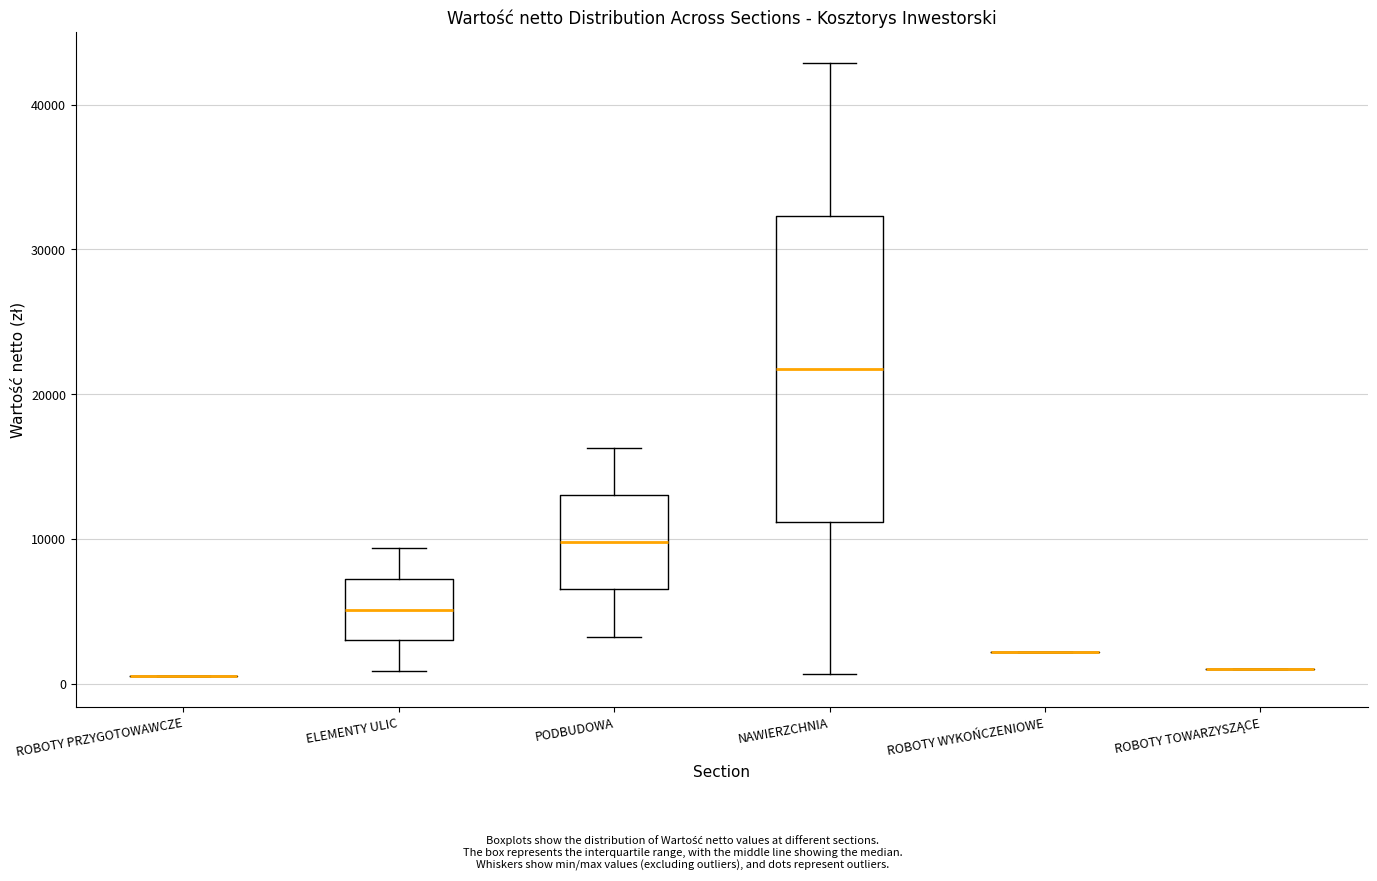

Reading left to right, read every box against the y-axis: the position of its median line, the range the box covers, and the ends of its whiskers. The values are not printed on the chart, so give them approximately, as read against the axis.

ROBOTY PRZYGOTOWAWCZE: box collapsed to a line at 1000, whiskers 1000 to 1000
ELEMENTY ULIC: median 5000, box 3000 to 7000, whiskers 1000 to 9000
PODBUDOWA: median 10000, box 7000 to 13000, whiskers 3000 to 16000
NAWIERZCHNIA: median 22000, box 11000 to 32000, whiskers 1000 to 43000
ROBOTY WYKOŃCZENIOWE: box collapsed to a line at 2000, whiskers 2000 to 2000
ROBOTY TOWARZYSZĄCE: box collapsed to a line at 1000, whiskers 1000 to 1000